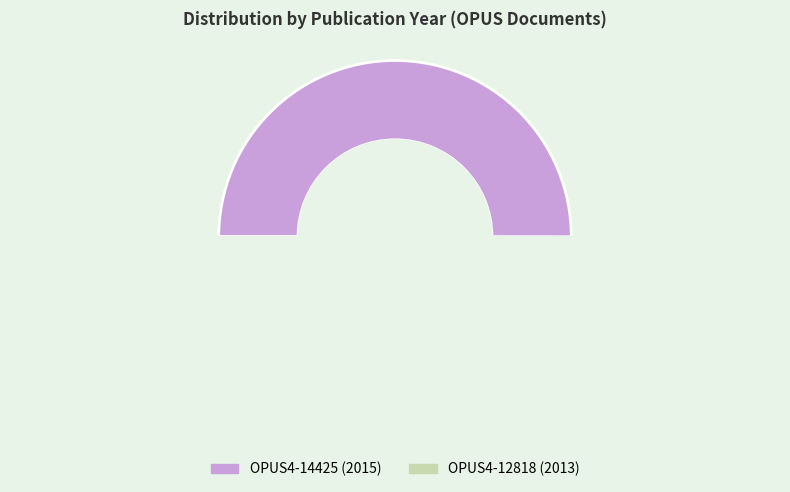

True or false: OPUS4-12818 accounts for 44% of the total.

False